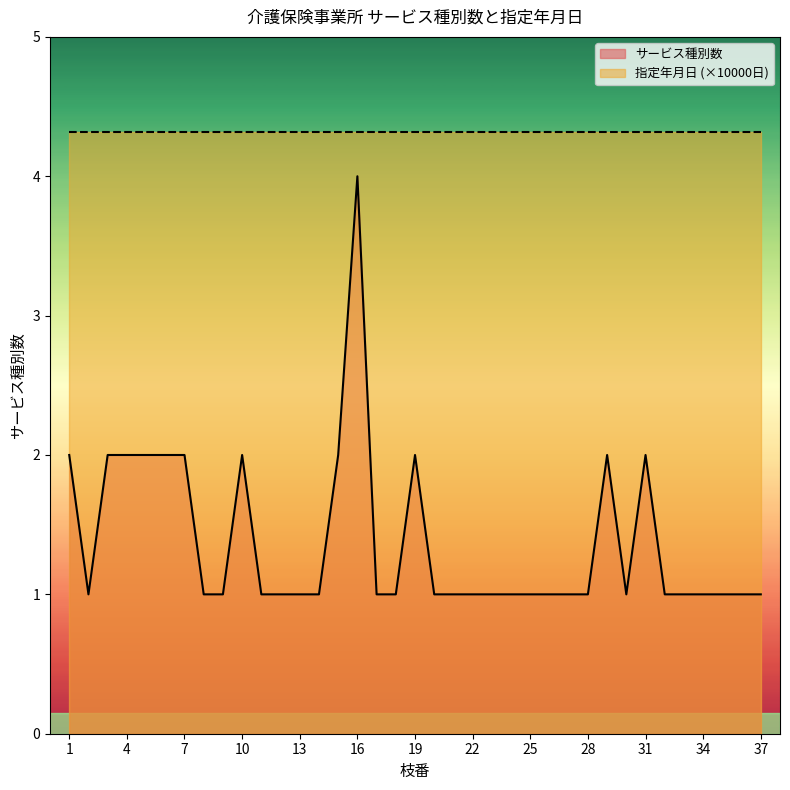

List the labels in order of value, largest first.

16, 1, 3, 4, 5, 6, 7, 10, 15, 19, 29, 31, 2, 8, 9, 11, 12, 13, 14, 17, 18, 20, 21, 22, 23, 24, 25, 26, 27, 28, 30, 32, 33, 34, 35, 36, 37